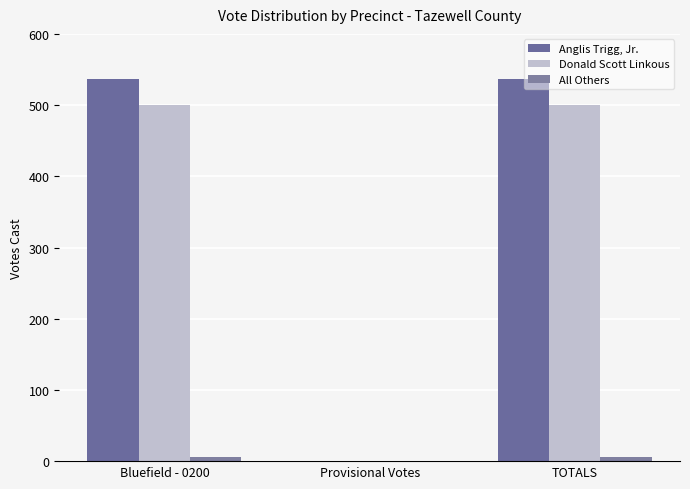

At which label does Donald Scott Linkous reach its peak?

Bluefield - 0200